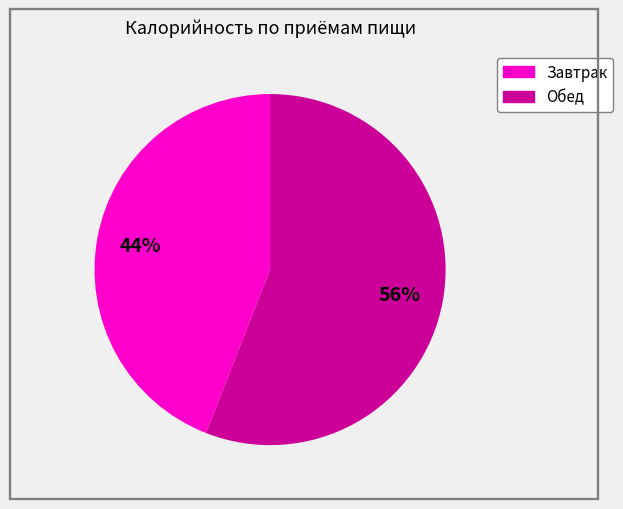

Combined, do Завтрак and Обед account for over 50%?

Yes